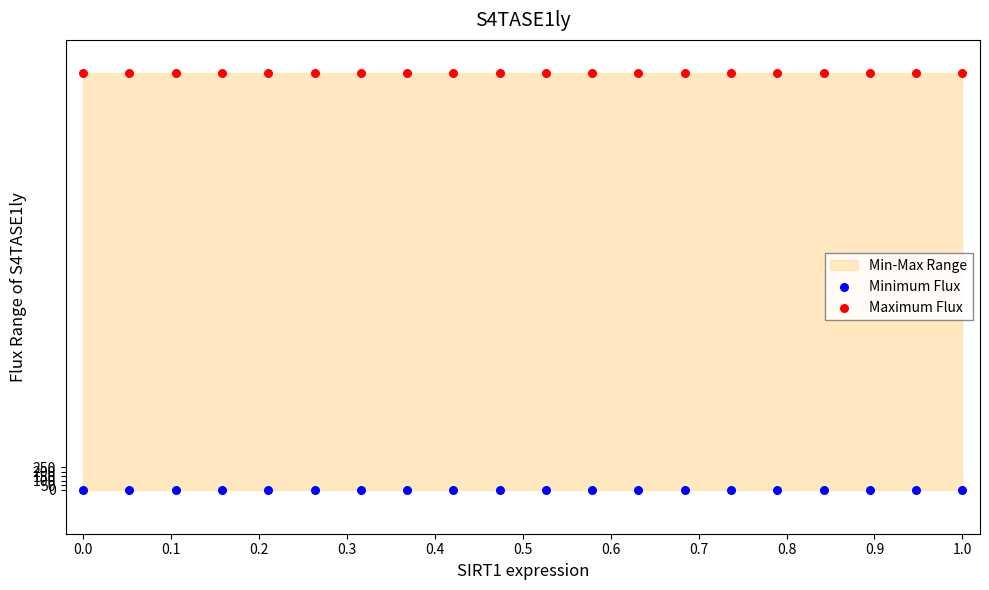

Which series contains the lowest Y value?

Minimum Flux